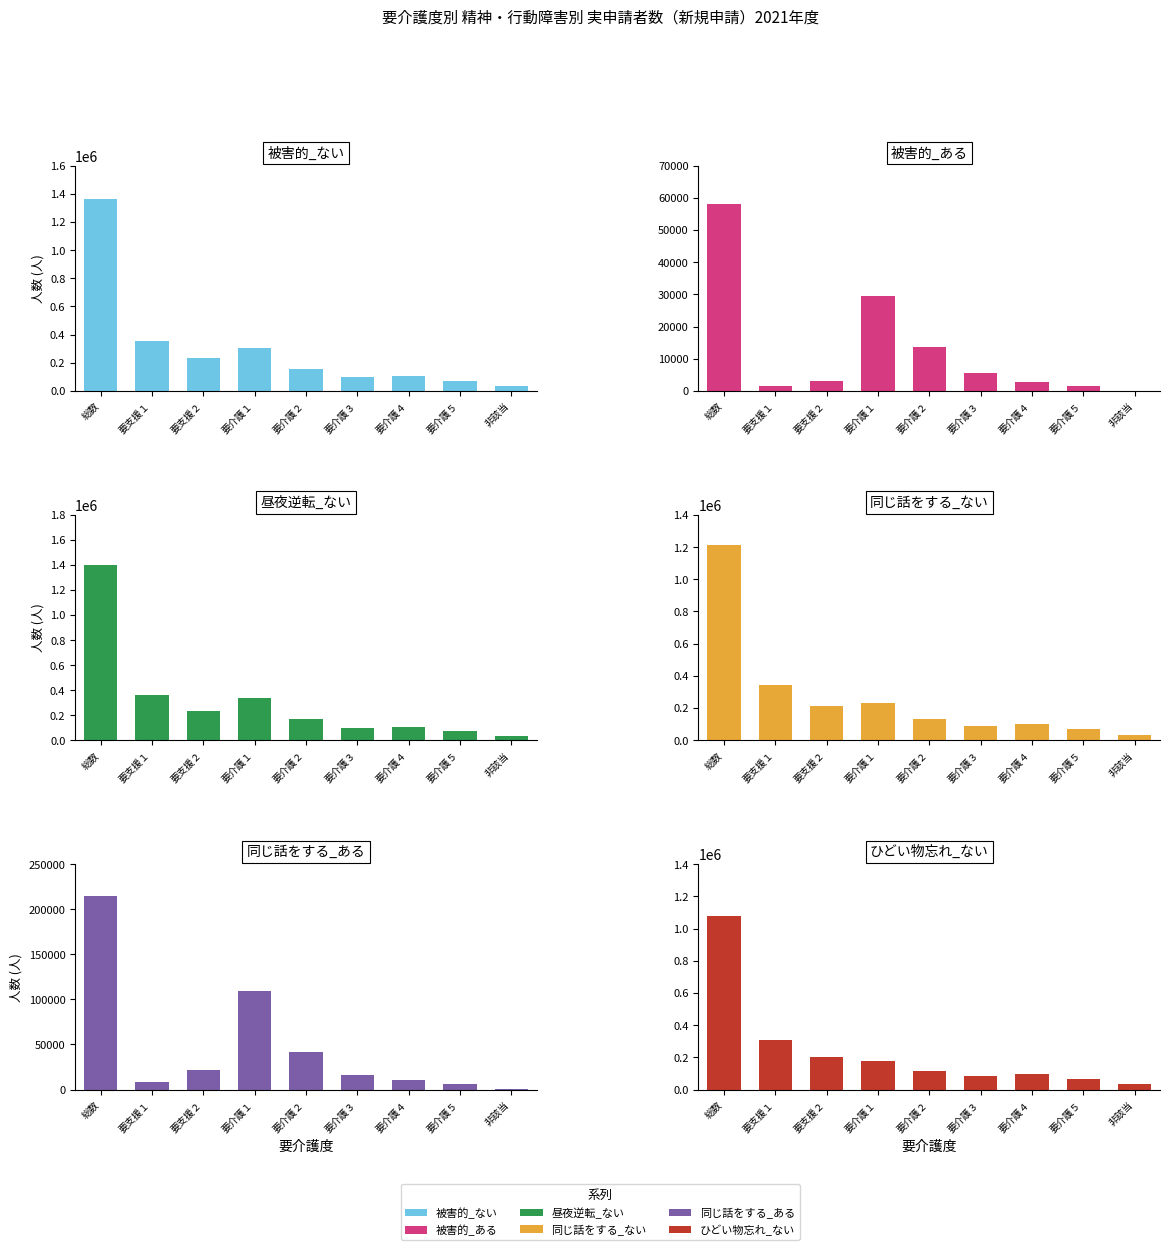

At how many categories does at least one series exceed 852813?

1